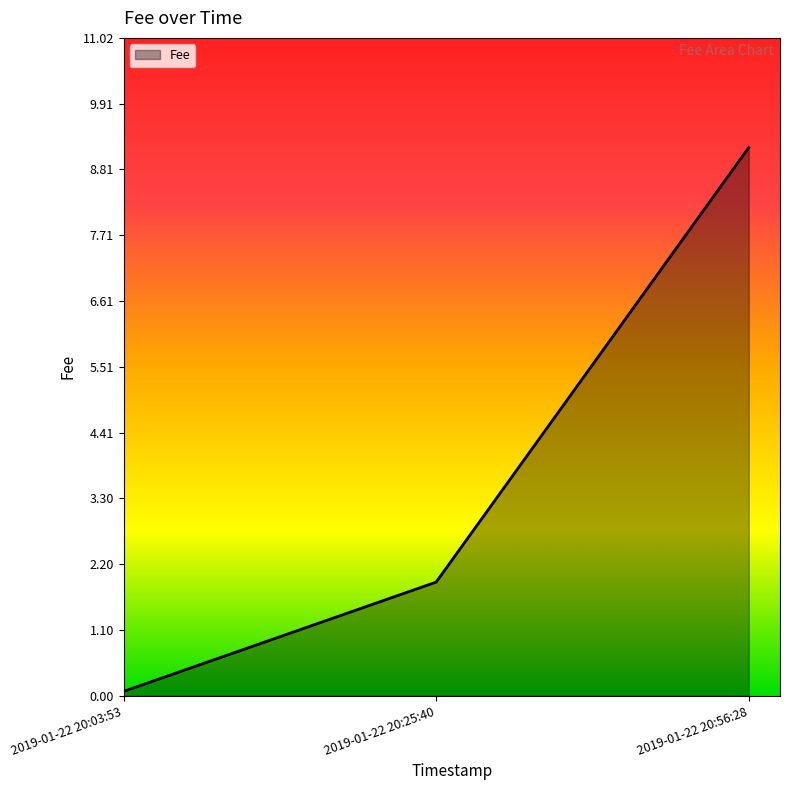

Between 2019-01-22 20:25:40 and 2019-01-22 20:56:28, which is larger?

2019-01-22 20:56:28